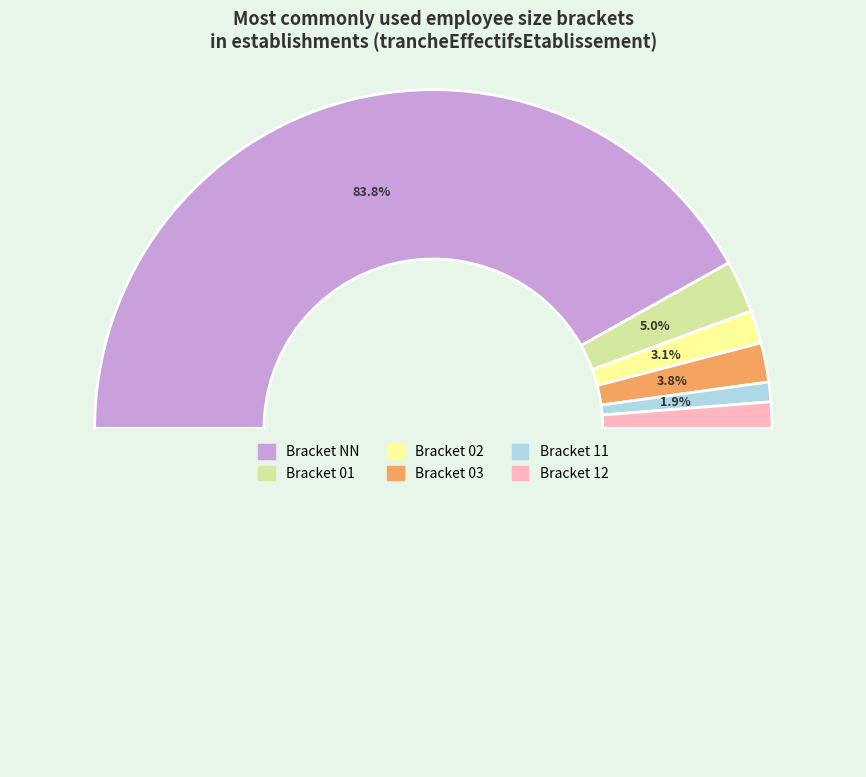

What percentage is NOT represented by 12?

97.5%